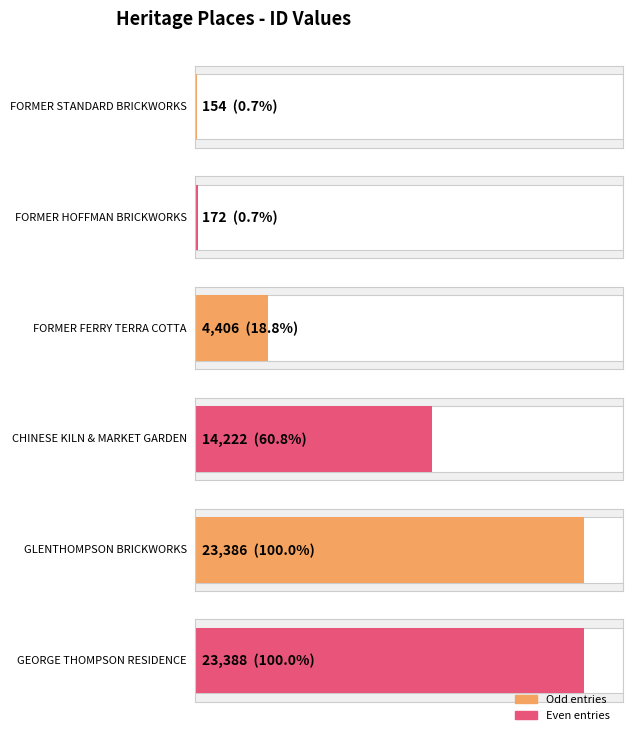

The value at FORMER FERRY TERRA COTTA is 4406. True or false?

True